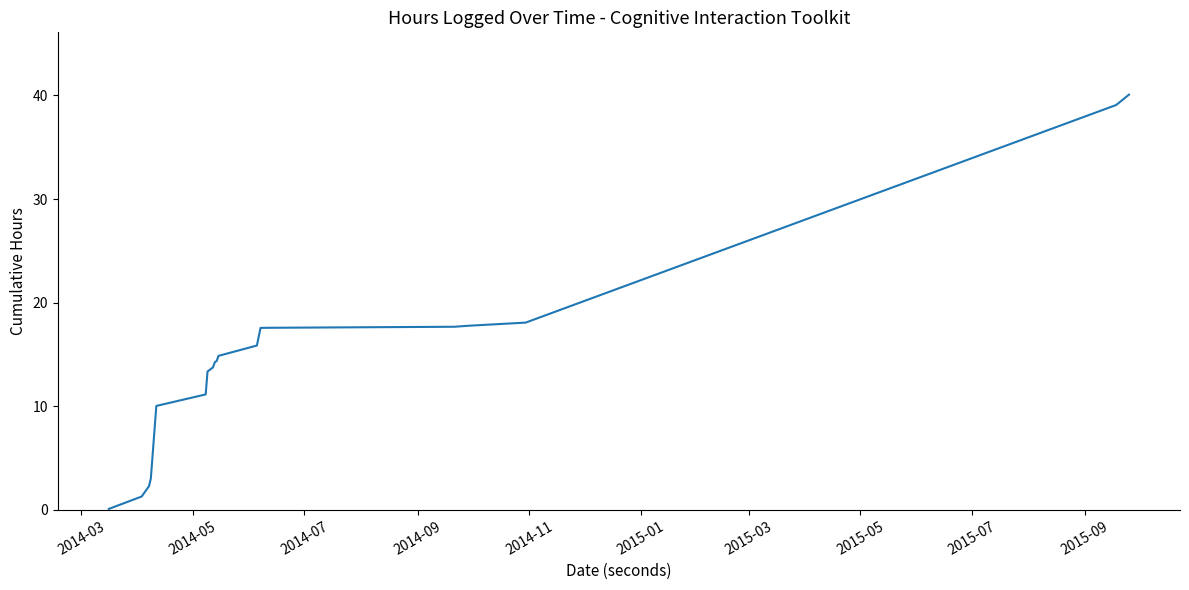

How many values exceed 14?

11